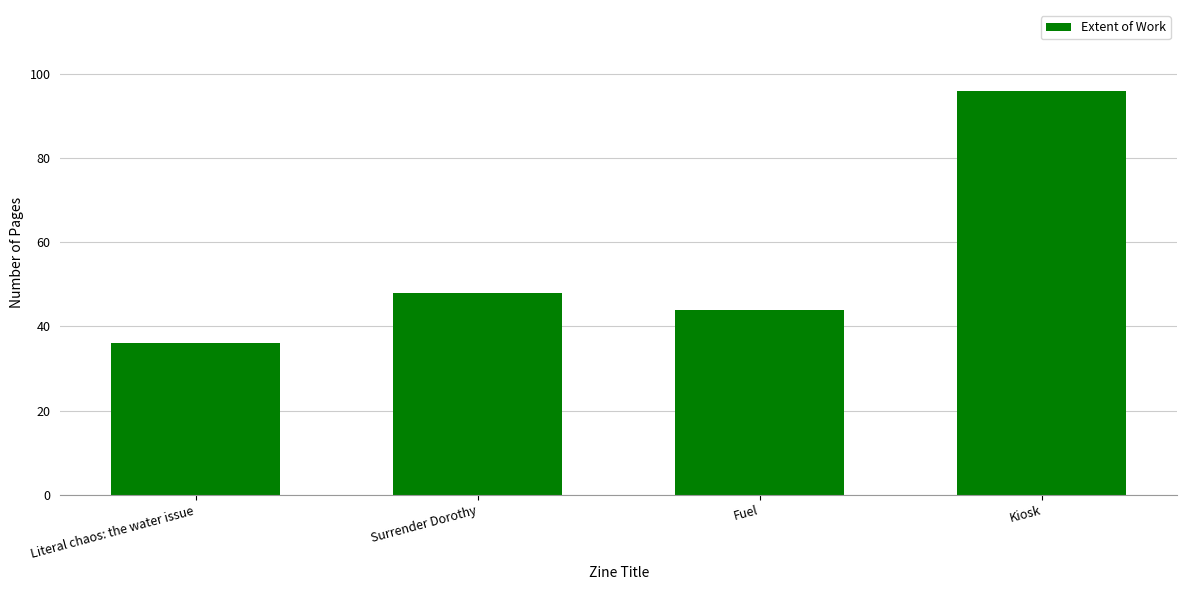

What is the approximate value at Fuel, to the nearest 5?

45